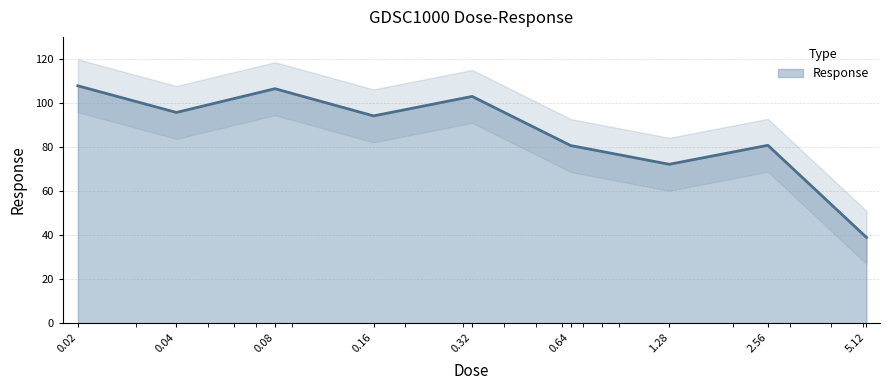

At which label does the data first exceed 94?

0.02